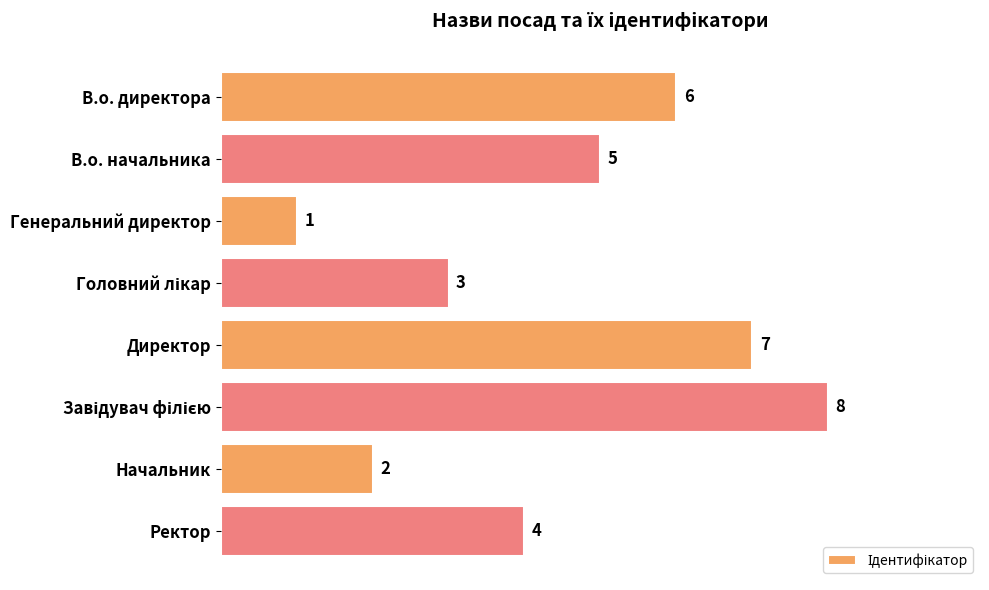

Reading bottom to top, what are all the values shown in this chart?

4	2	8	7	3	1	5	6